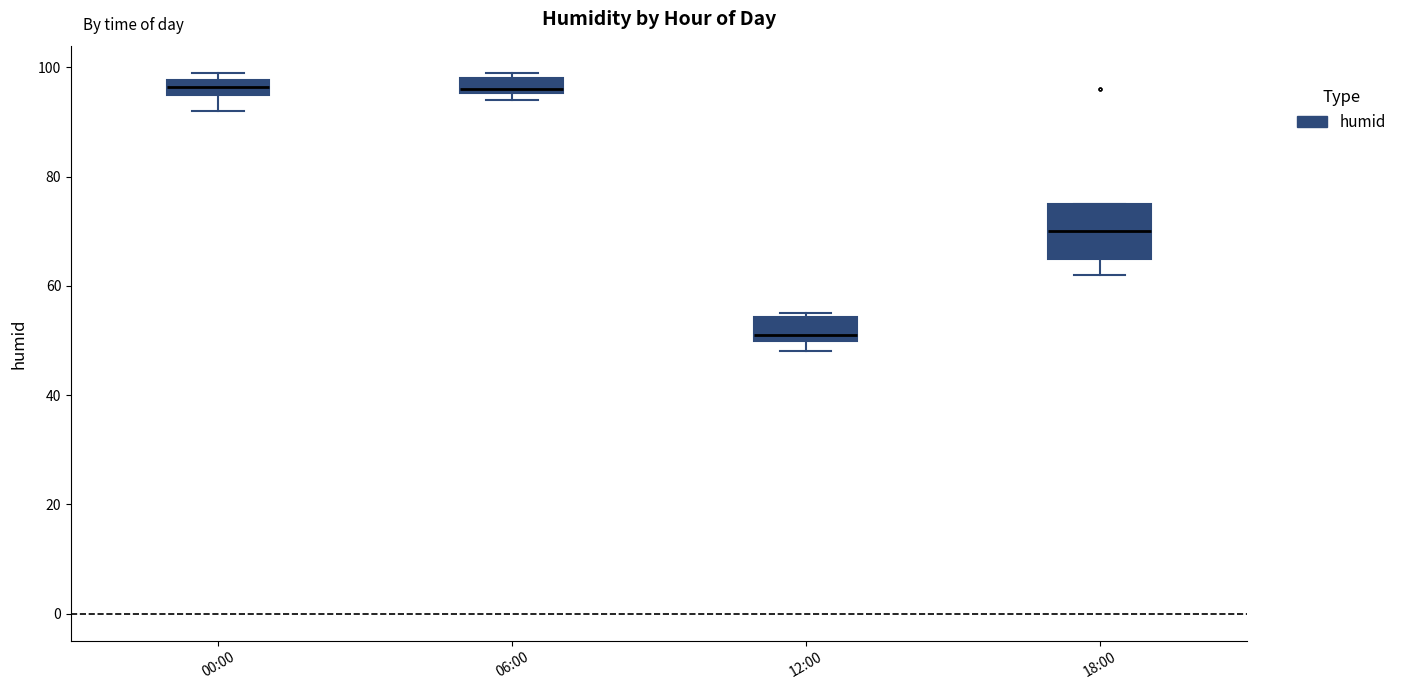

Which box has the lowest median line?

12:00